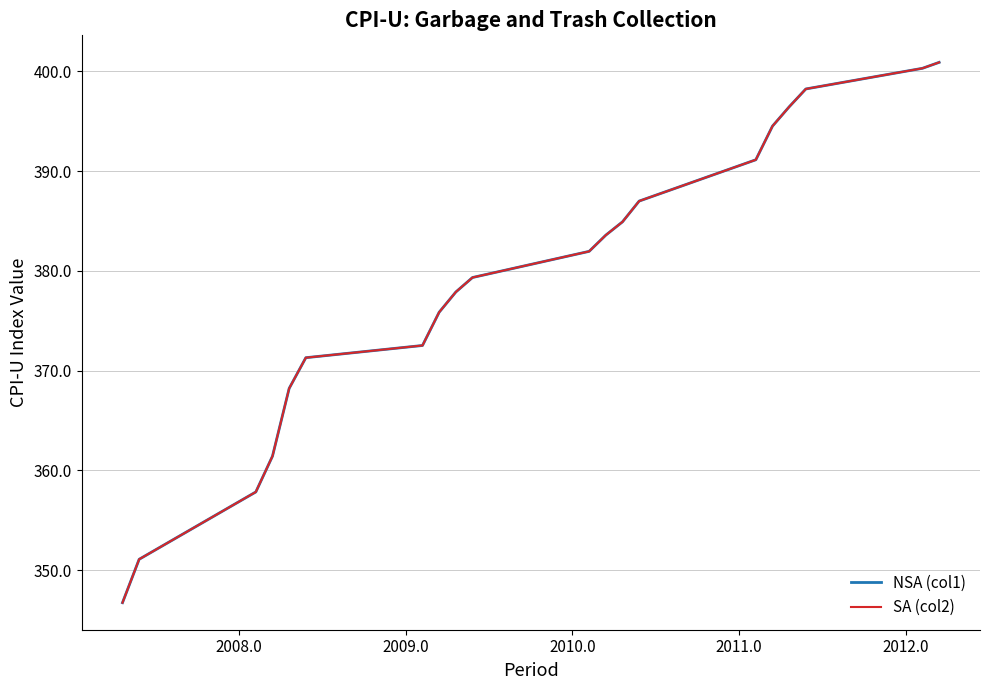

True or false: SA (col2) and NSA (col1) intersect in this chart.

False